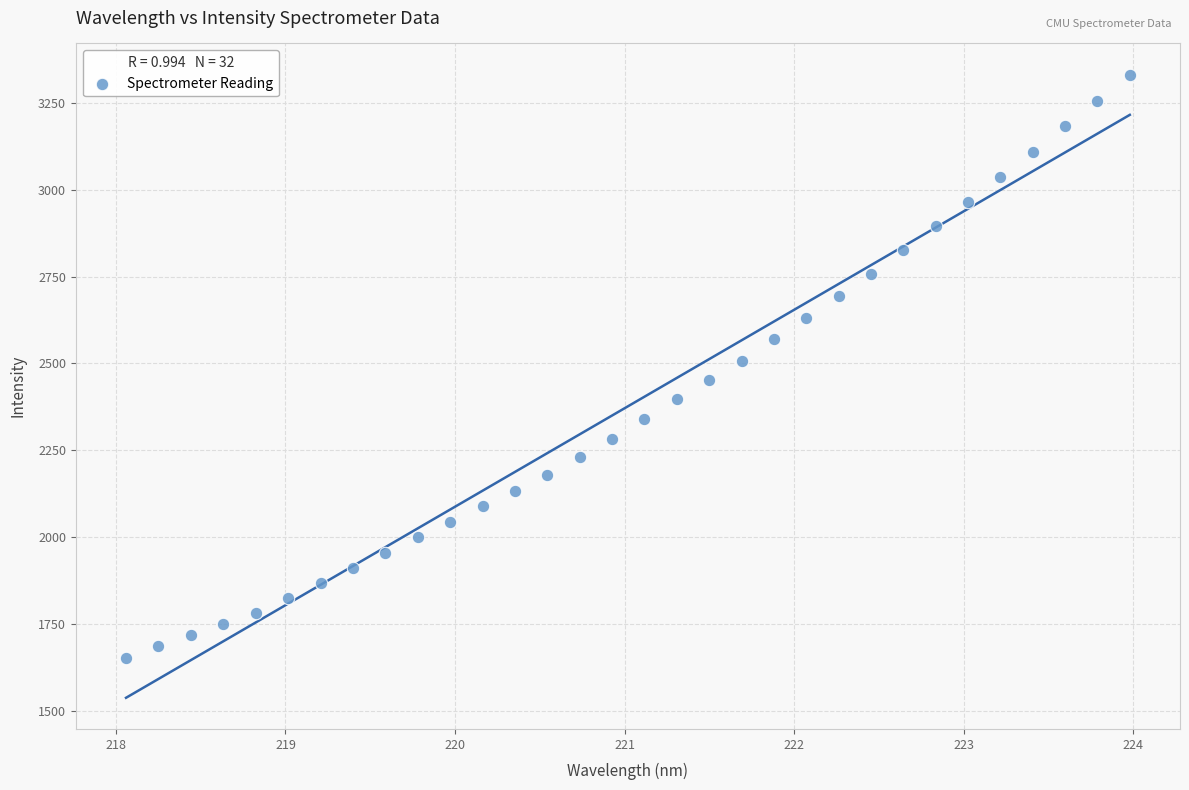

What is the range of Y values (max minus min)?

1681.6